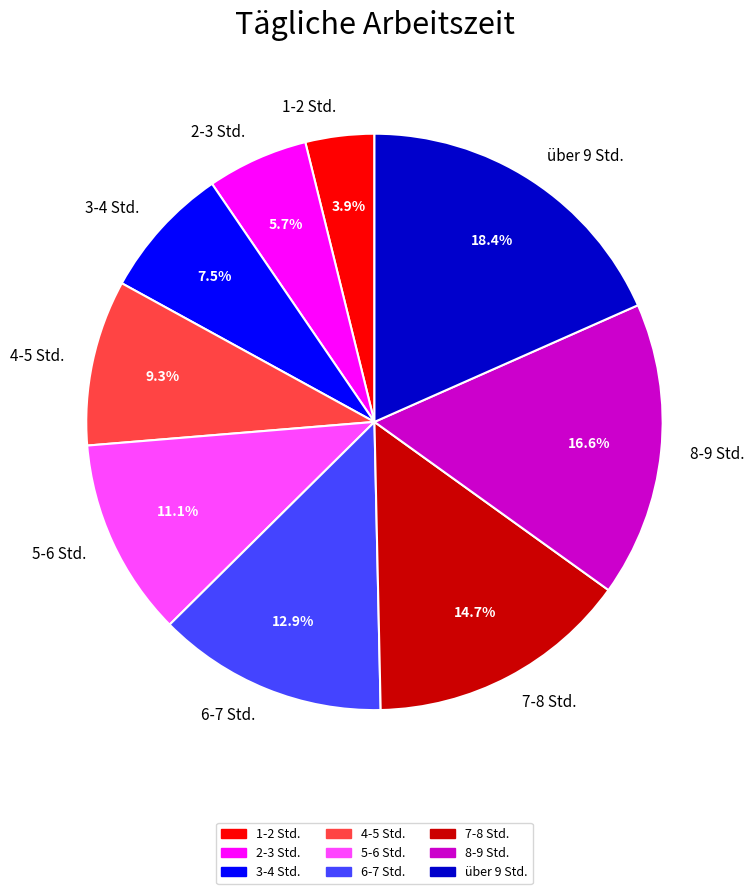

Rank the categories by value from highest to lowest.

über 9 Std., 8-9 Std., 7-8 Std., 6-7 Std., 5-6 Std., 4-5 Std., 3-4 Std., 2-3 Std., 1-2 Std.